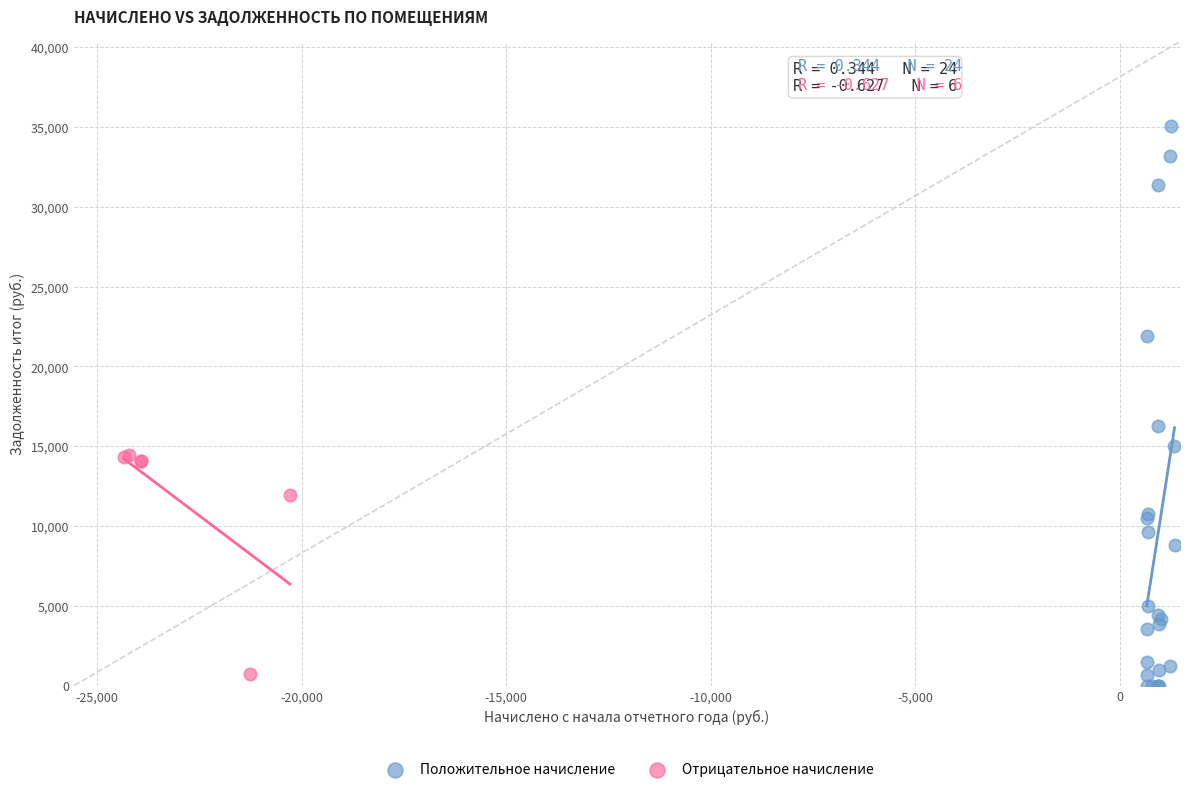

Which series has the widest spread of Y values?

Положительное начисление